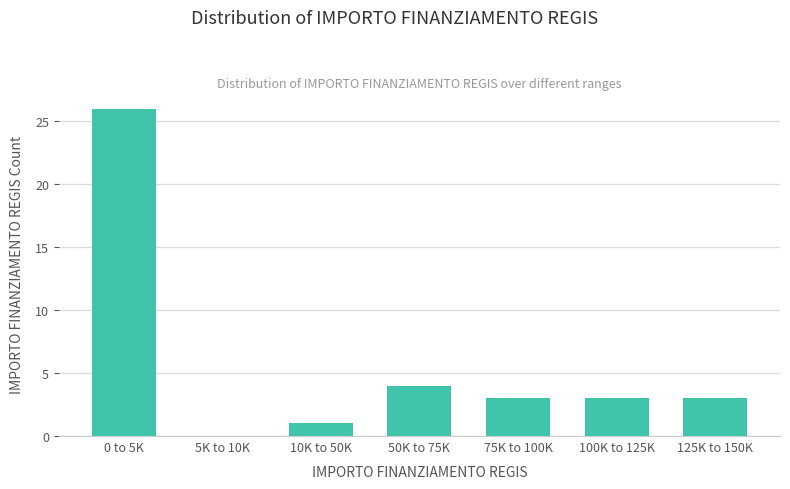

Reading left to right, list all the values displayed in this chart.

0 to 5K=26	5K to 10K=0	10K to 50K=1	50K to 75K=4	75K to 100K=3	100K to 125K=3	125K to 150K=3